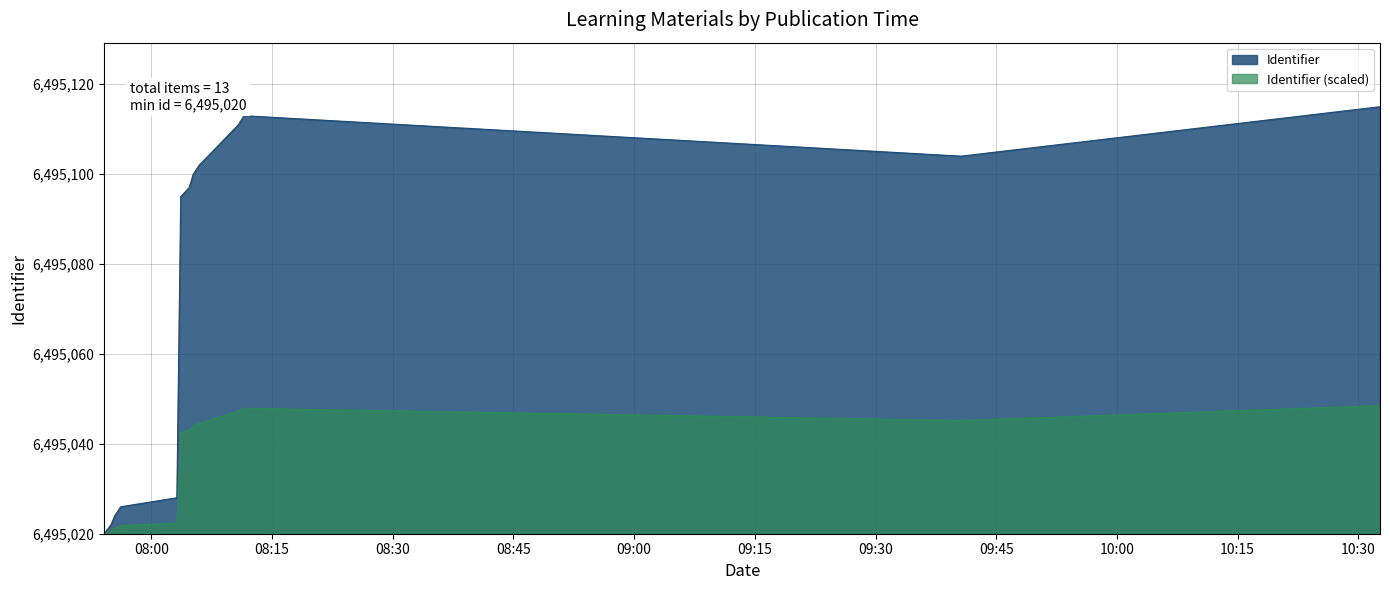

The chart shows a value of 23.1 at 2021-01-06 08:04:42. True or false?

True